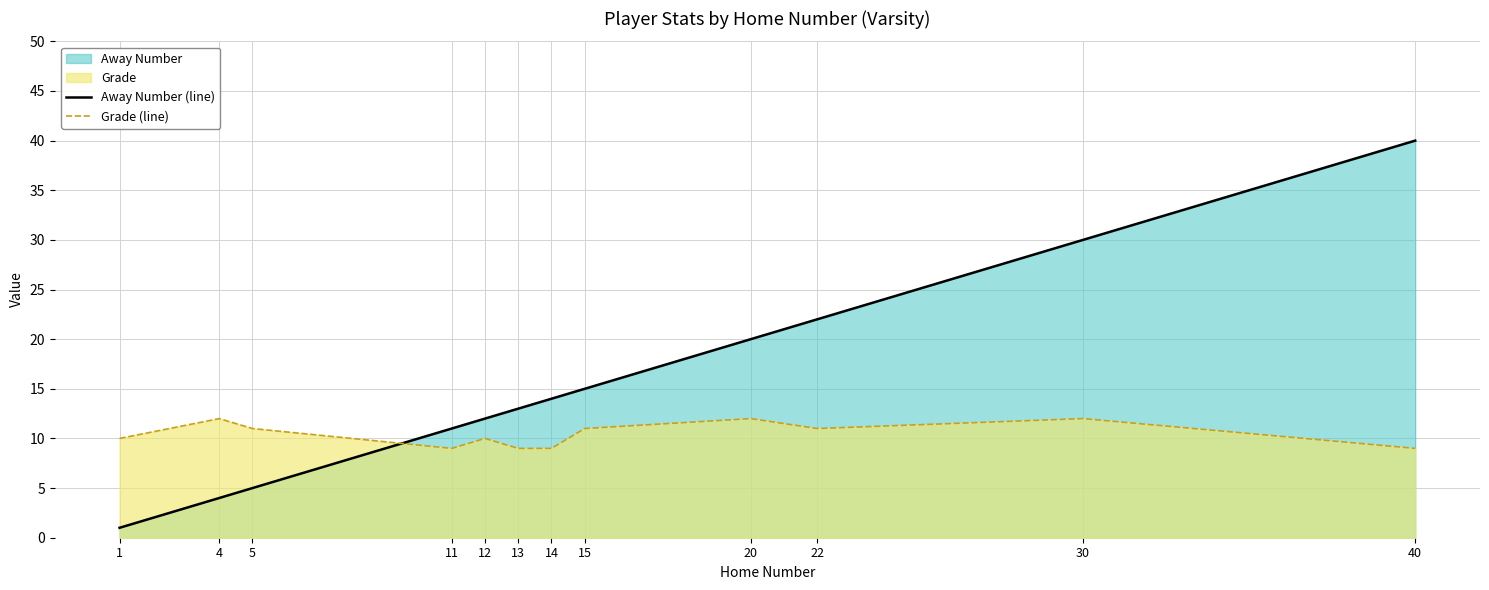

Which has a higher value, 4 or 13?

13